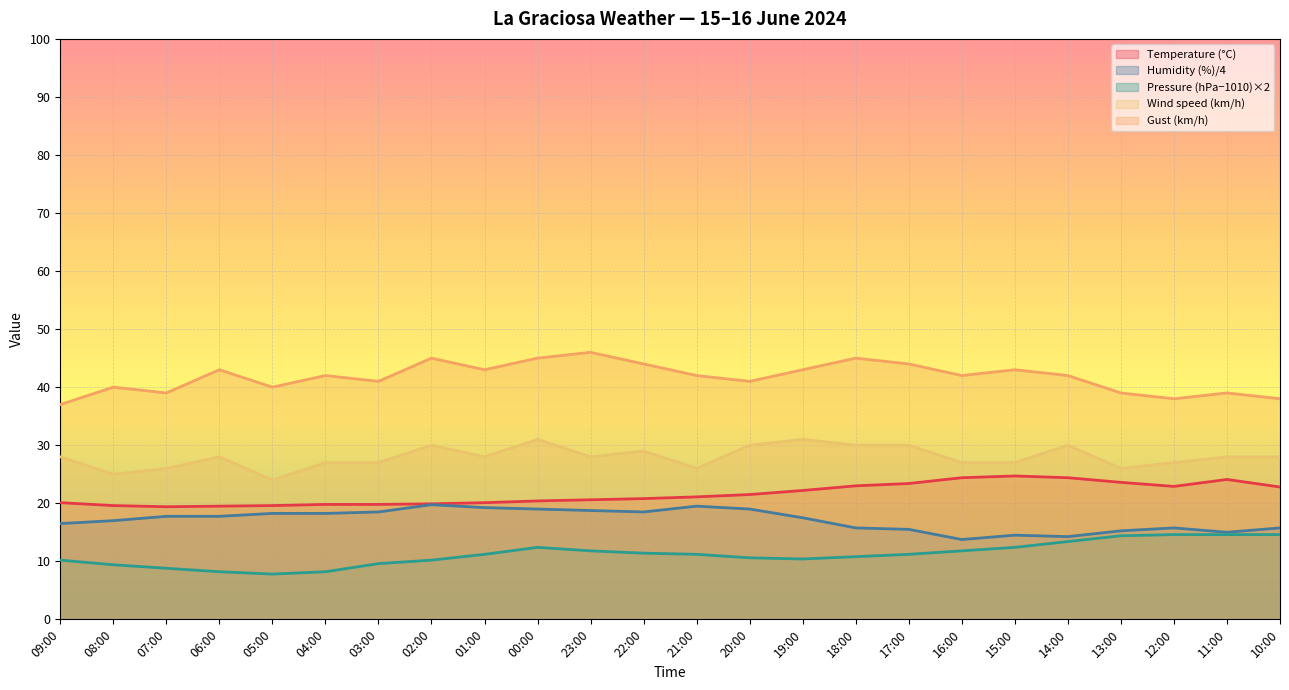

In Gust (km/h), how many points are higher than both neighbors (excluding endpoints)?

8